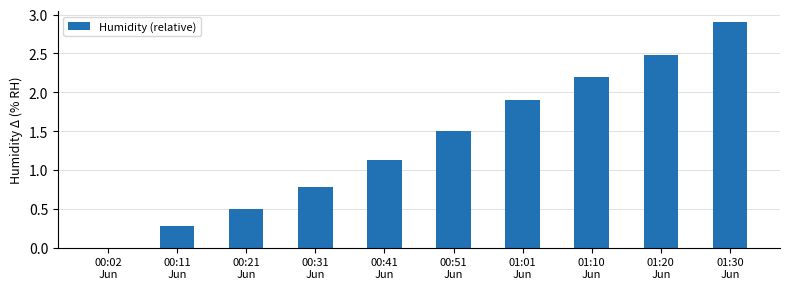

True or false: the data shows 0.0 at 00:02
Jun.

True